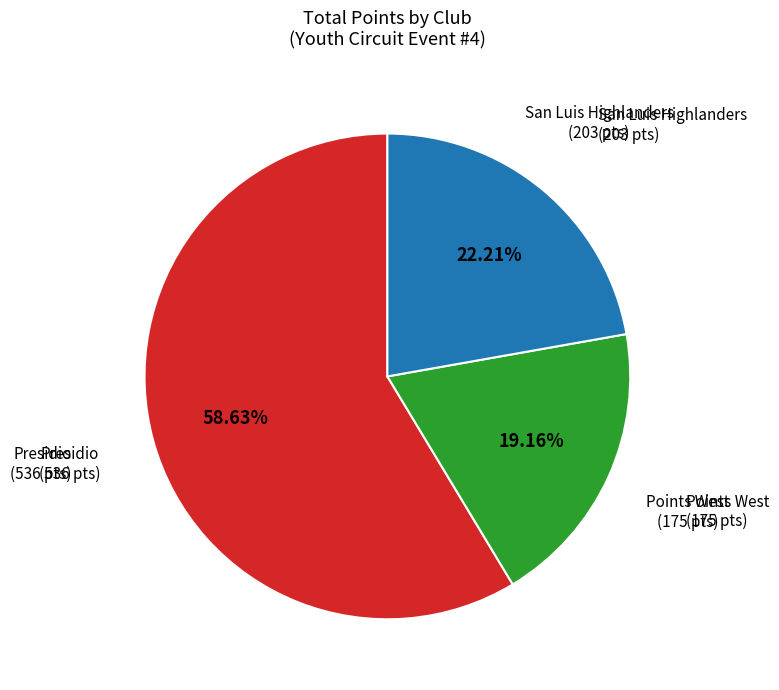

Does any single category account for the majority?

Yes